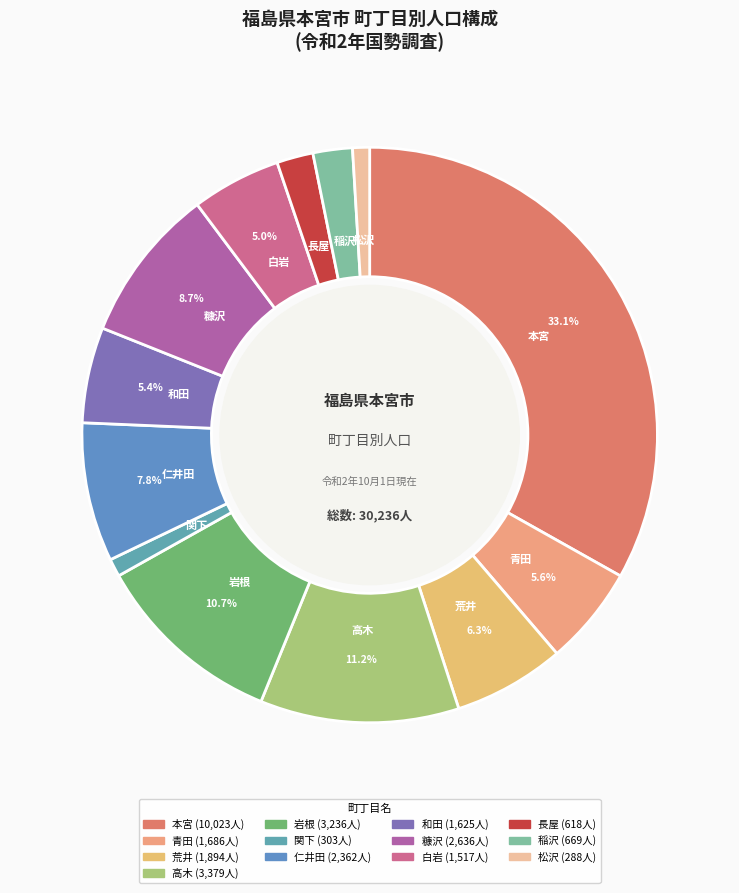

How many segments does this pie chart have?

13